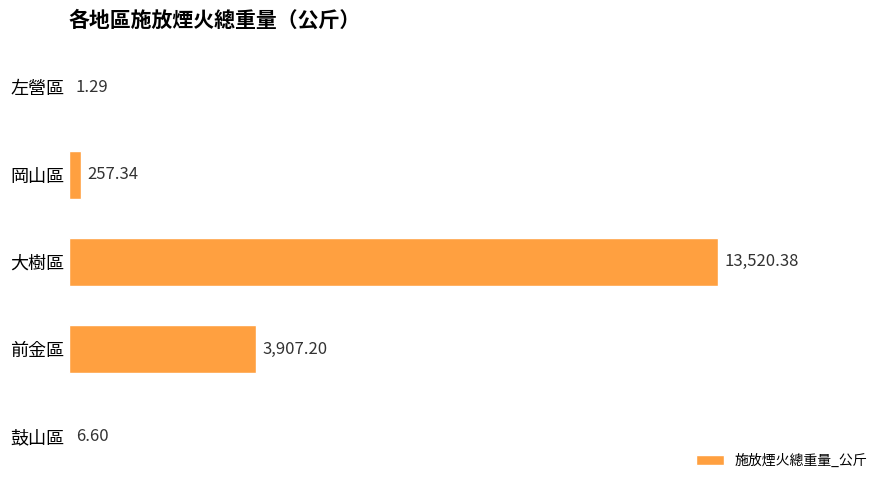

How many data points are above 257?

3